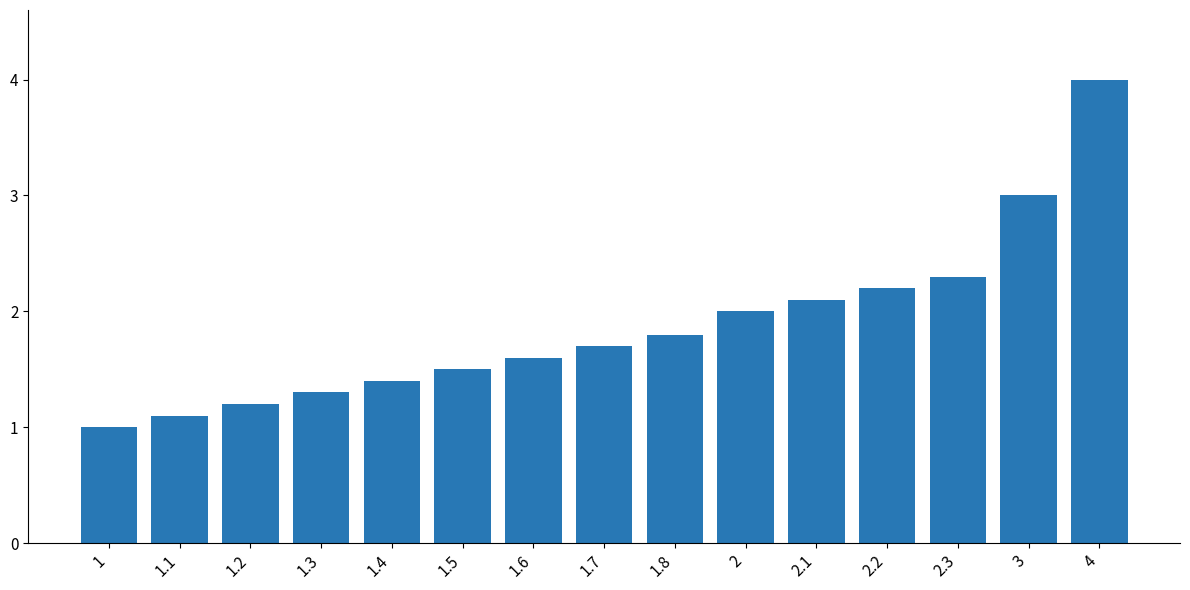

What is the minimum value shown in the chart?

1.0